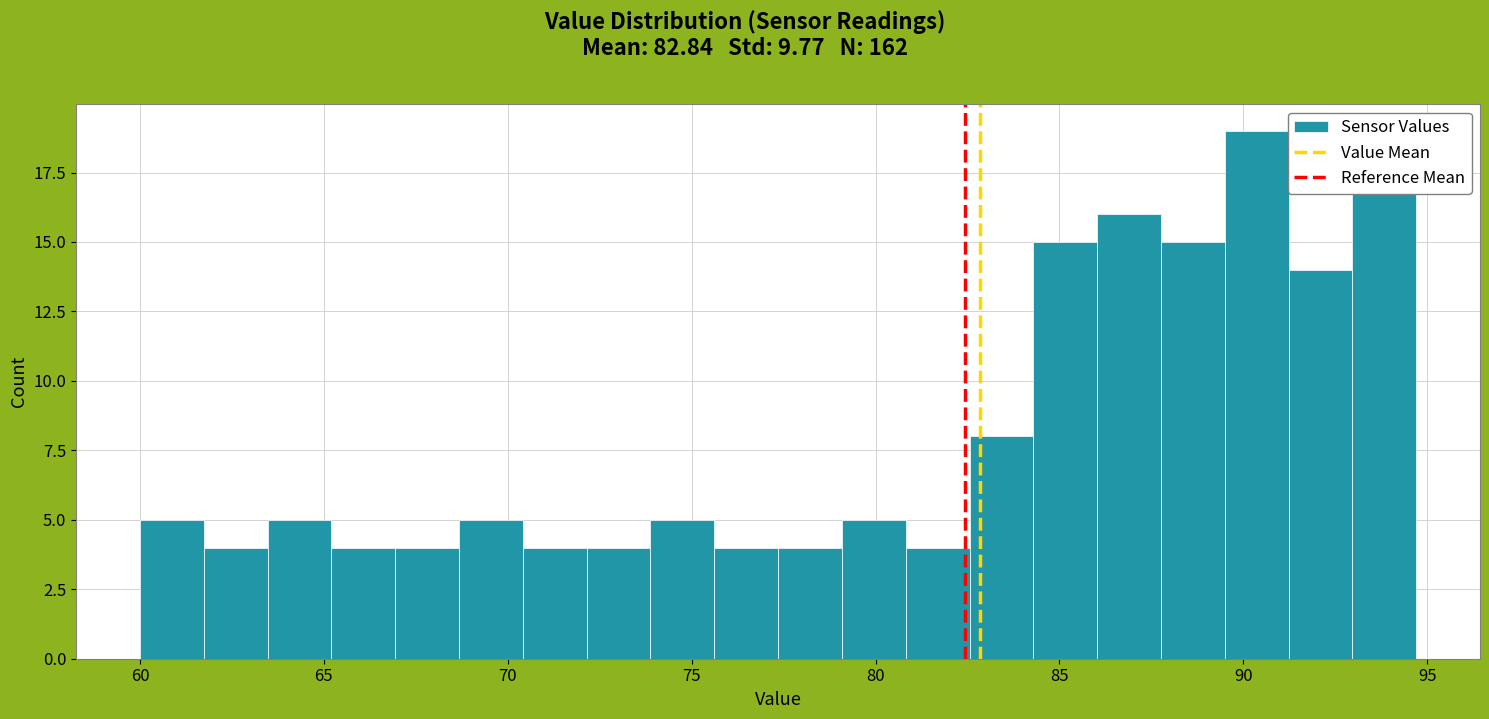

Around what value on the x-axis is the tallest bar? Give the approximate position of its centre, as read against the axis.

90.5